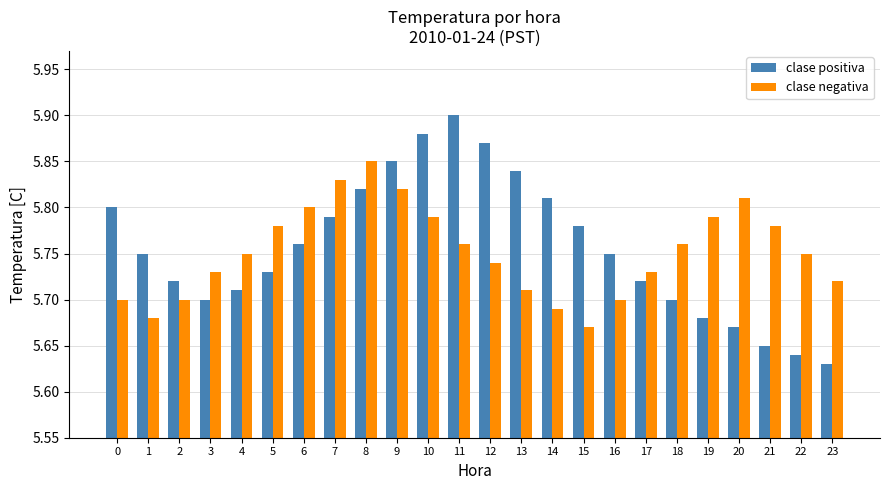

Which series has the largest range (max minus min)?

clase positiva